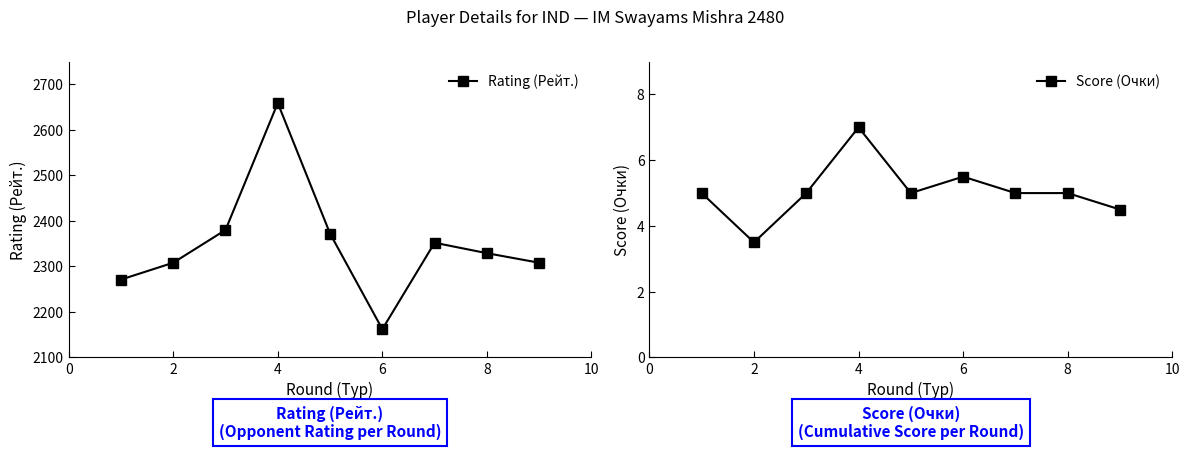

Reading right to left, what are all the values shown in this chart?

Rating (Рейт.): 2308.0	2329.0	2352.0	2162.0	2372.0	2659.0	2380.0	2308.0	2271.0
Score (Очки): 4.5	5.0	5.0	5.5	5.0	7.0	5.0	3.5	5.0